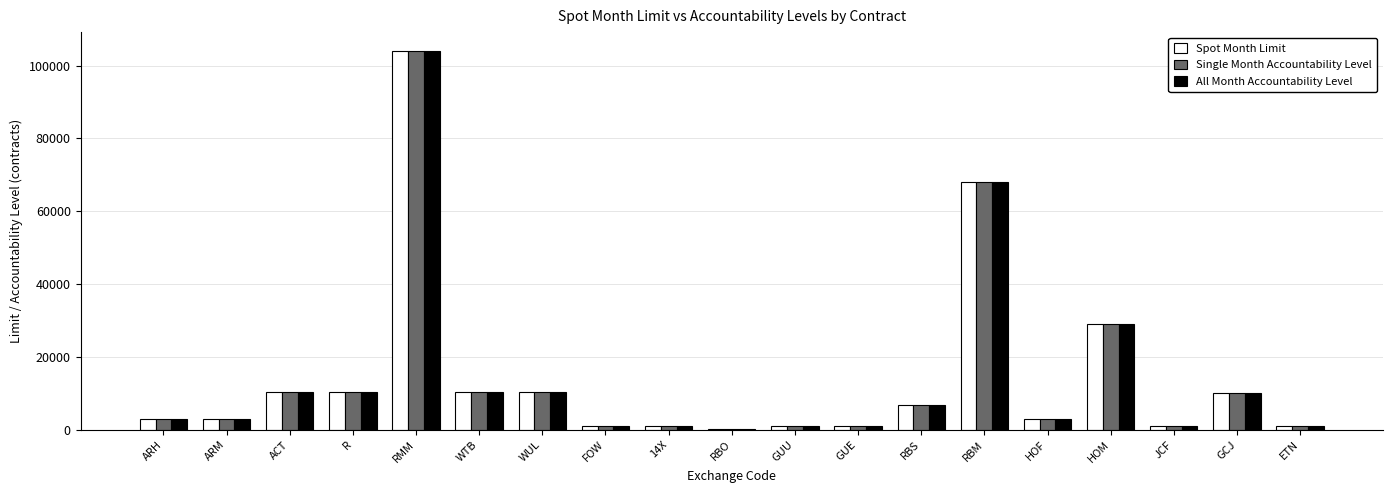

Which category has the highest value in the All Month Accountability Level series?

RMM